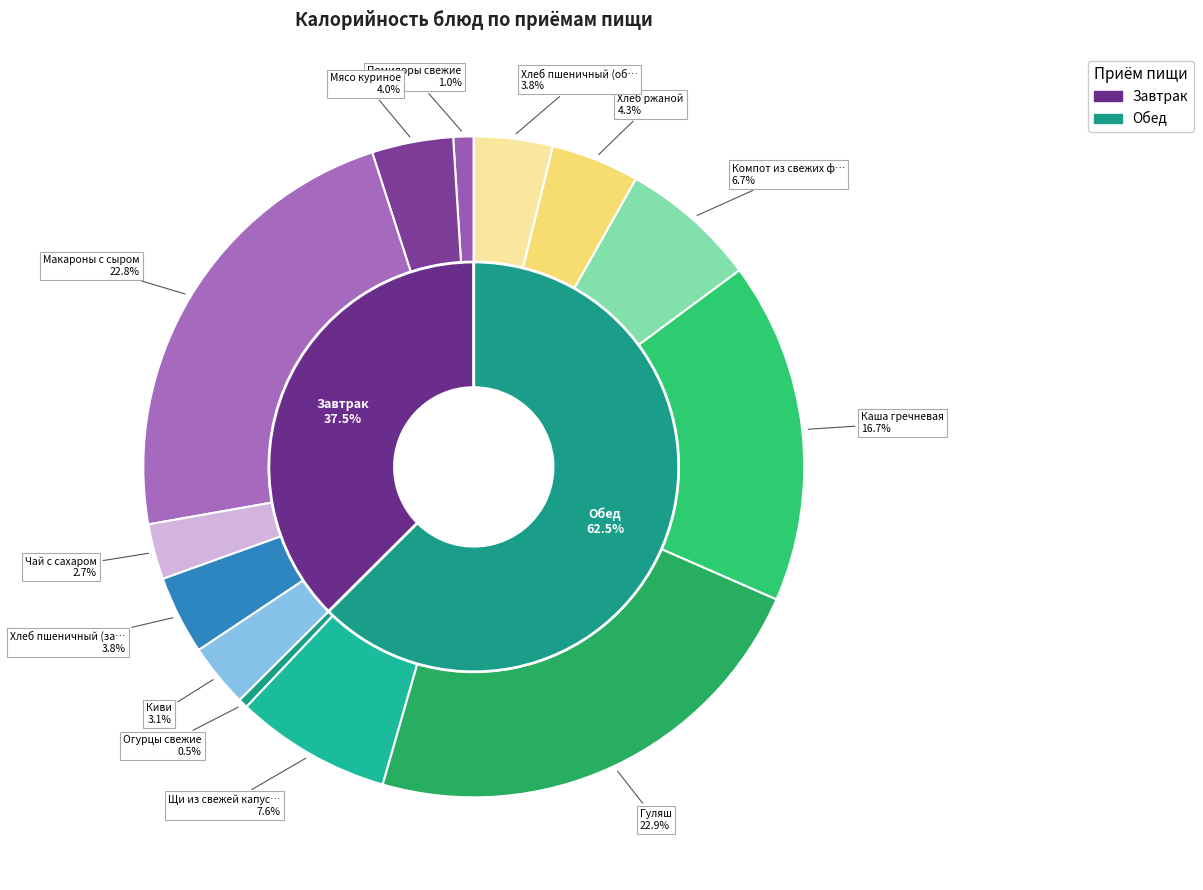

Which slice is the largest?

Гуляш